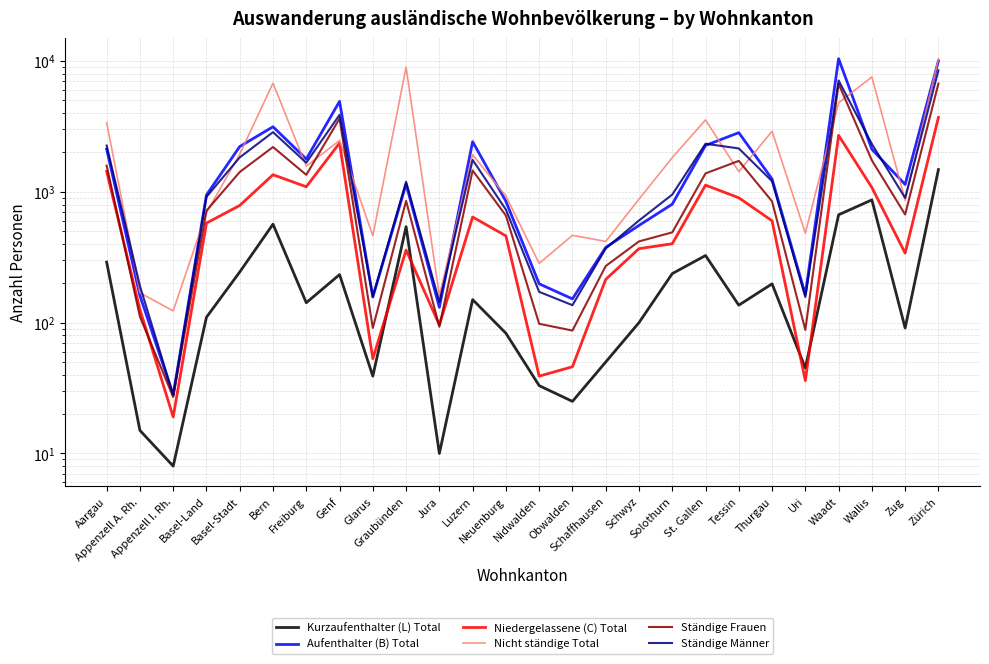

Rank the series by their maximum value, from highest to lowest.

Aufenthalter (B) Total, Nicht ständige Total, Ständige Männer, Ständige Frauen, Niedergelassene (C) Total, Kurzaufenthalter (L) Total